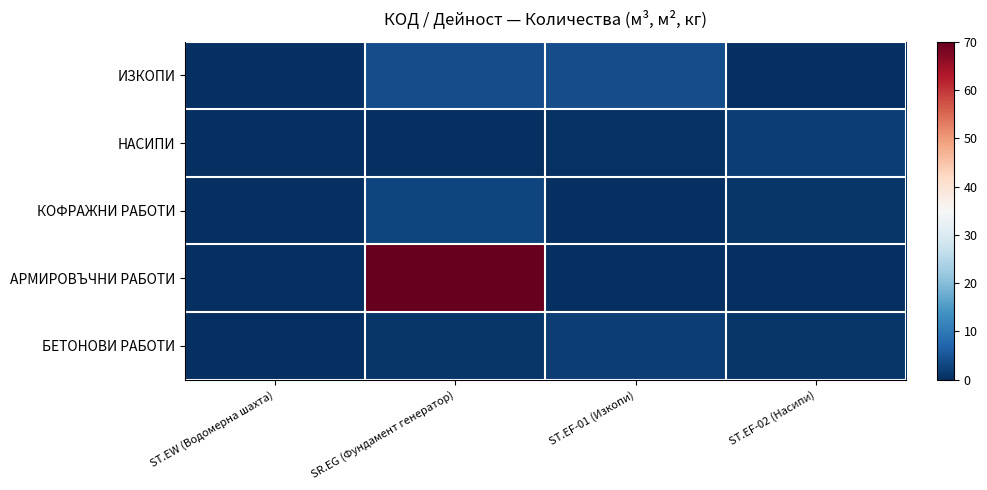

What is the spread (max minus min) of values at ST.EF-02 (Насипи)?

2.0